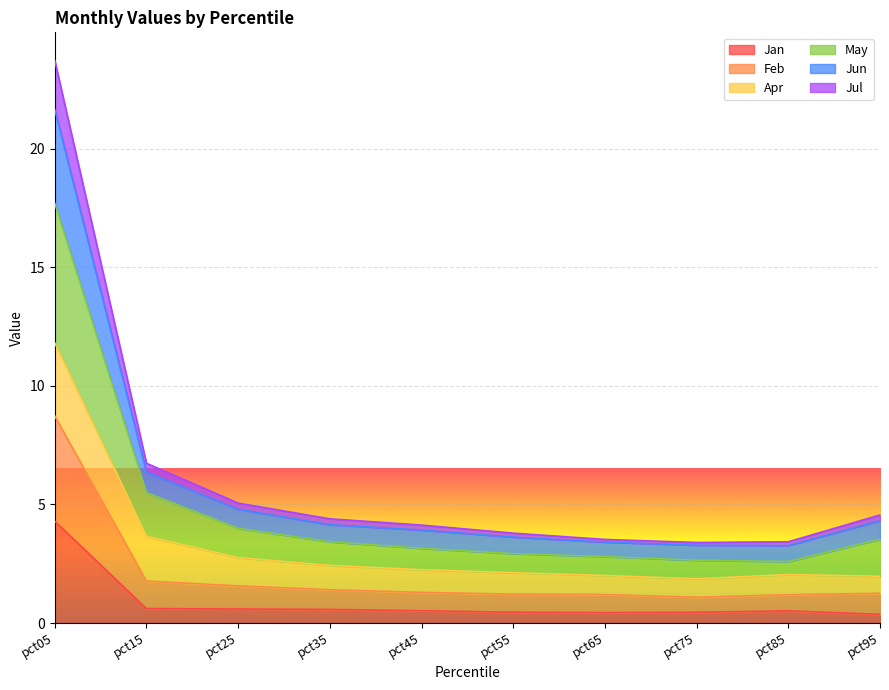

At which category is the sum across all series the highest?

pct05